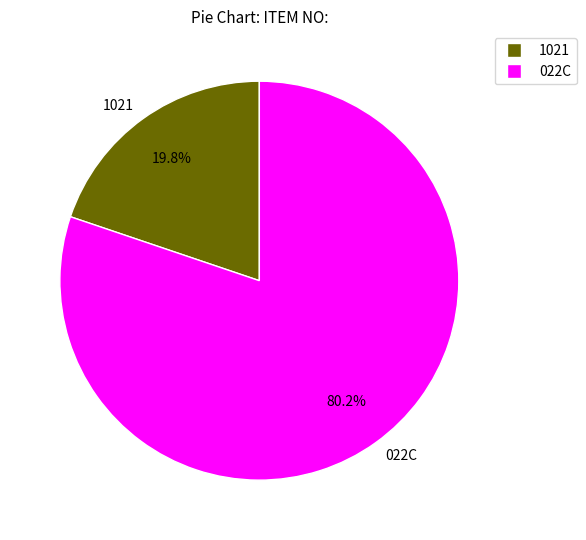

How many segments does this pie chart have?

2